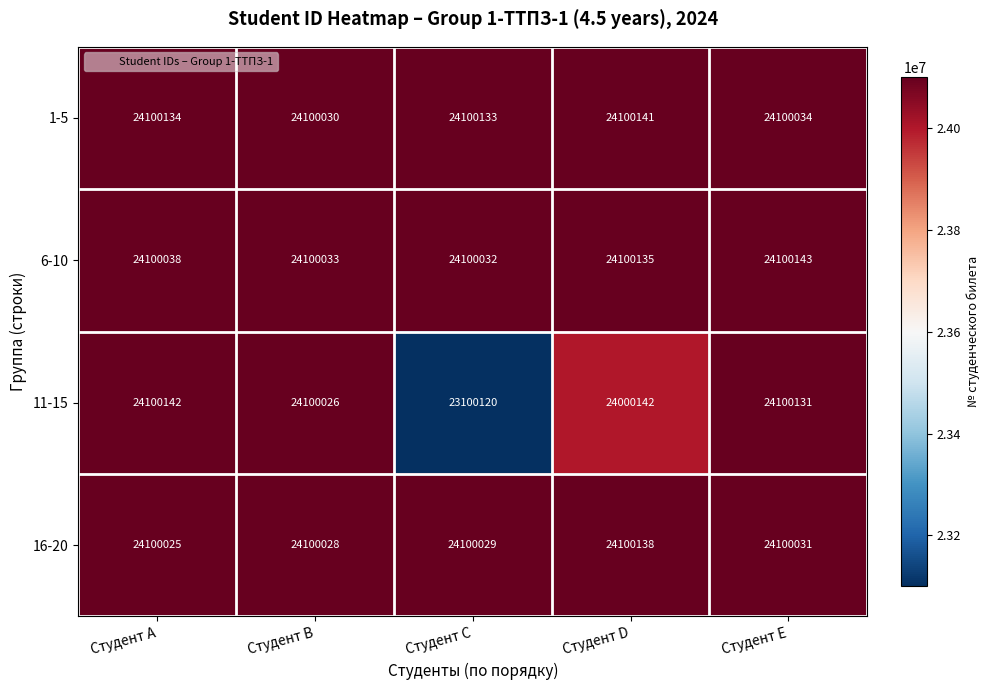

Is the value of 1-5 at Студент A greater than the value of 16-20 at Студент D?

No